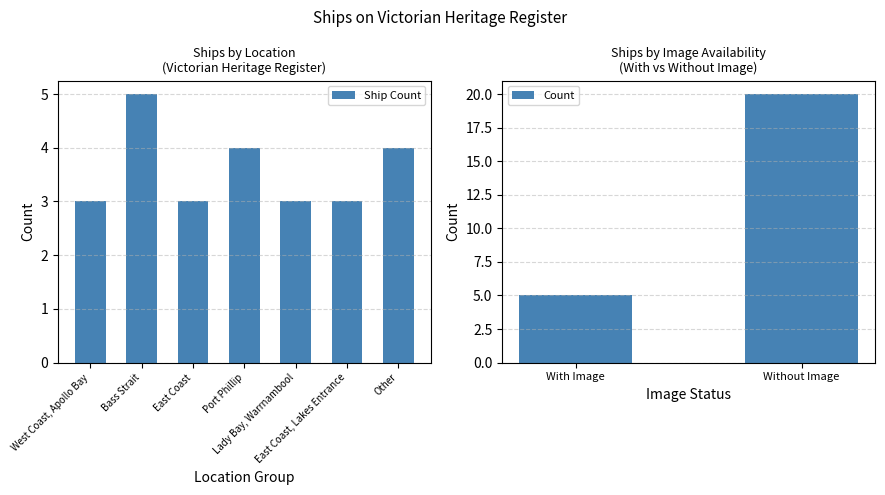

True or false: the data shows 1 at East Coast.

False